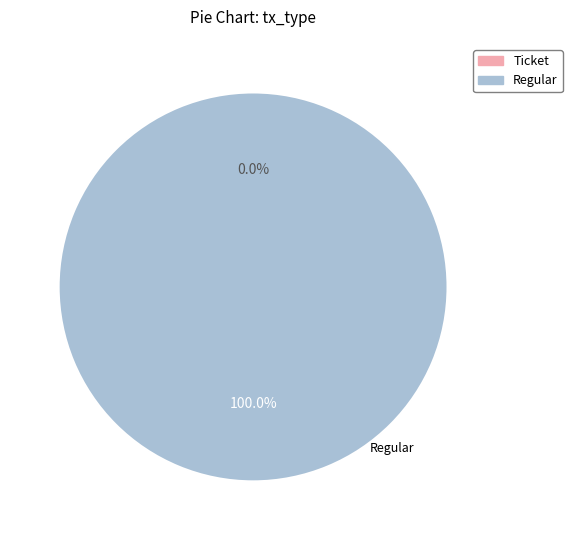

To the nearest percent, what is the average slice percentage?

50%